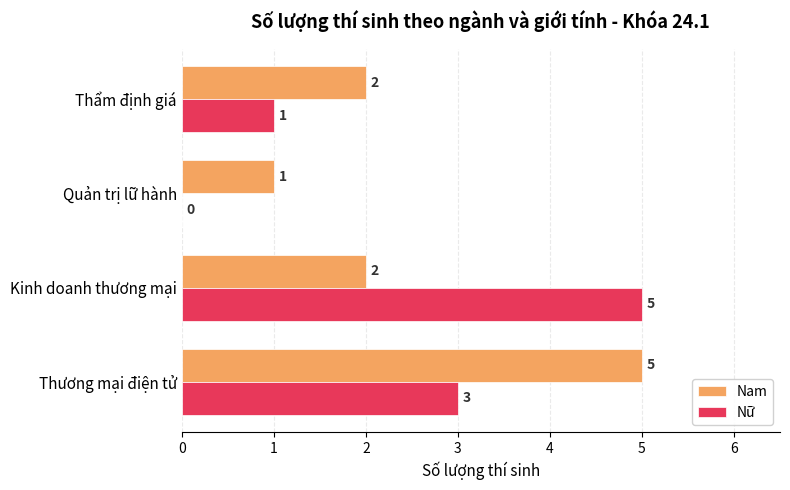

Which series has the largest total across all categories?

Nam